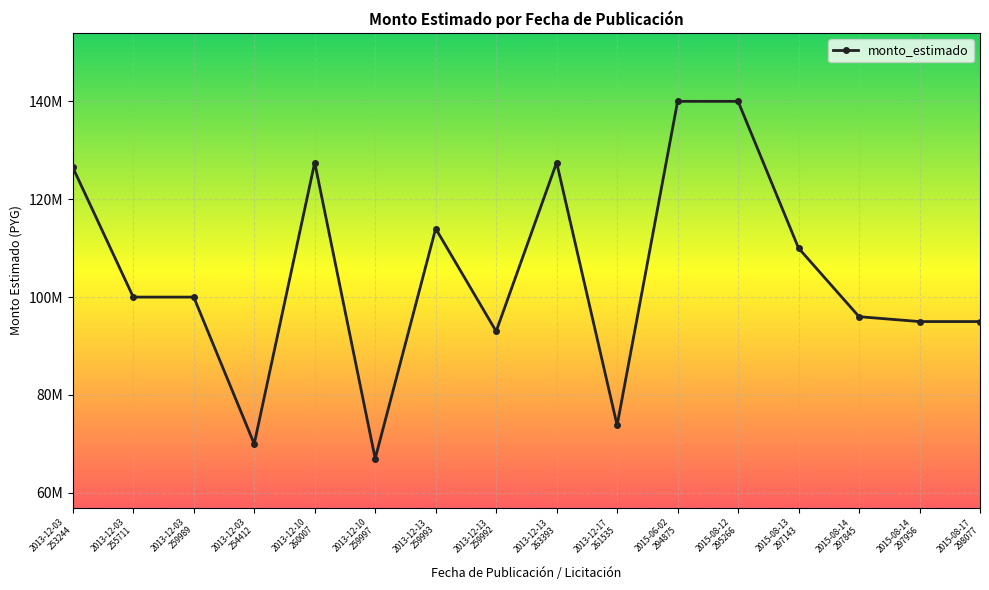

Where is the first local minimum?

2013-12-03
254412